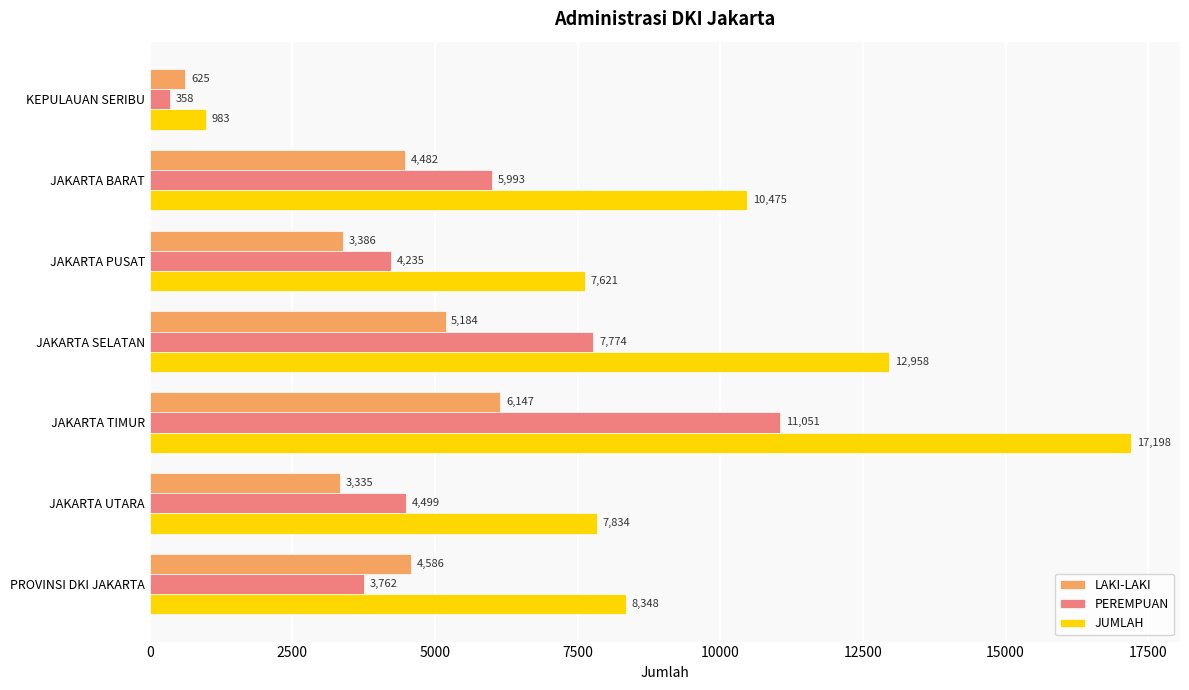

At how many categories does at least one series exceed 13136?

1